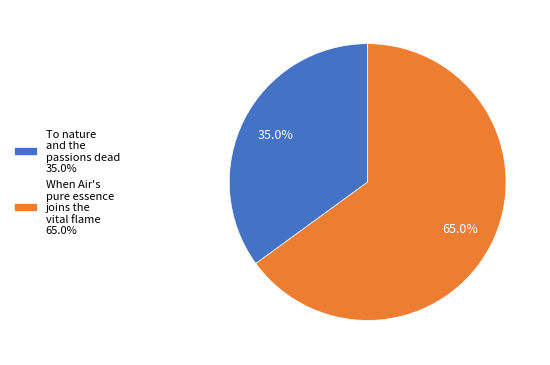

To the nearest percent, what is the combined percentage of To nature and the passions dead and When Air's pure essence joins the vital flame?

100%